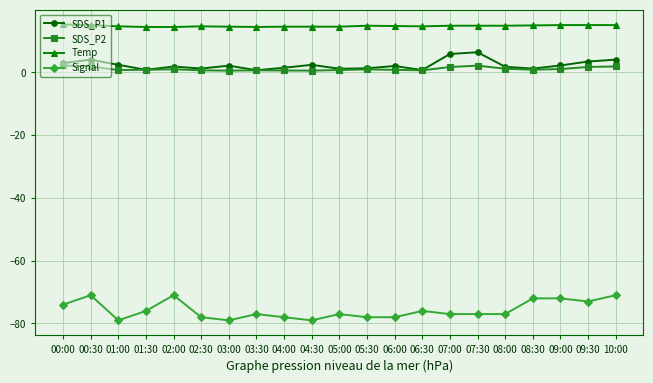

List the series in order of their peak value, highest first.

Temp, SDS_P1, SDS_P2, Signal